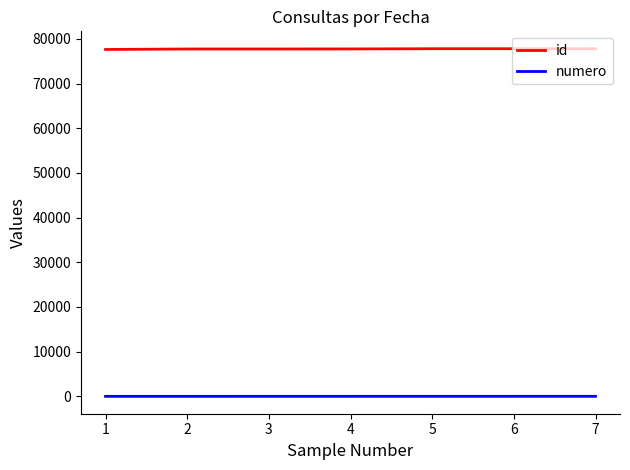

Is the value of numero at 1 greater than the value of id at 2?

No